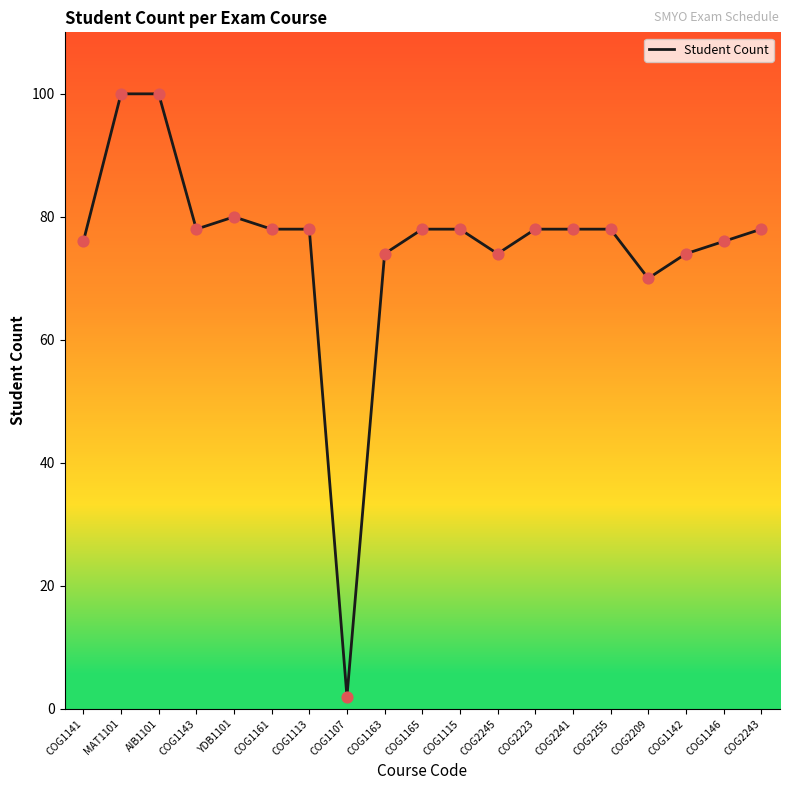

Between YDB1101 and COG1142, which is larger?

YDB1101